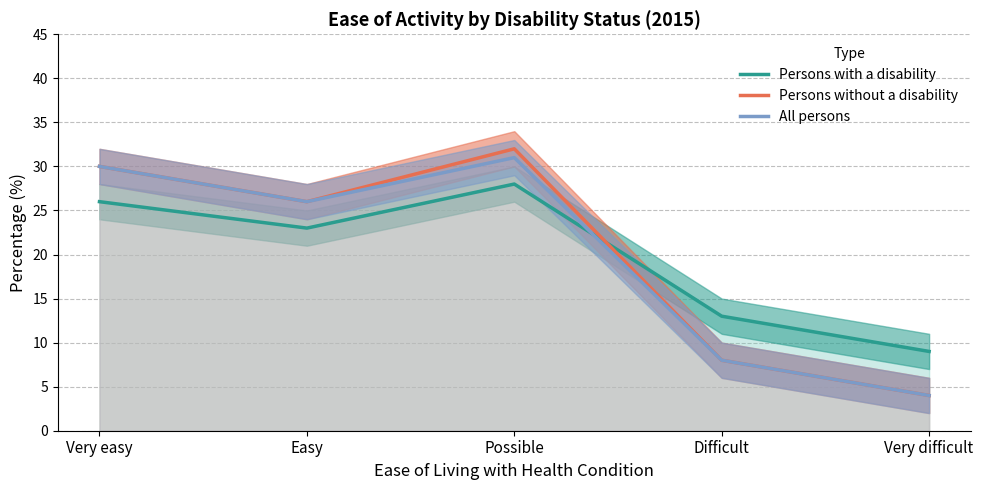

What is the label of the 1st point from the left?

Very easy